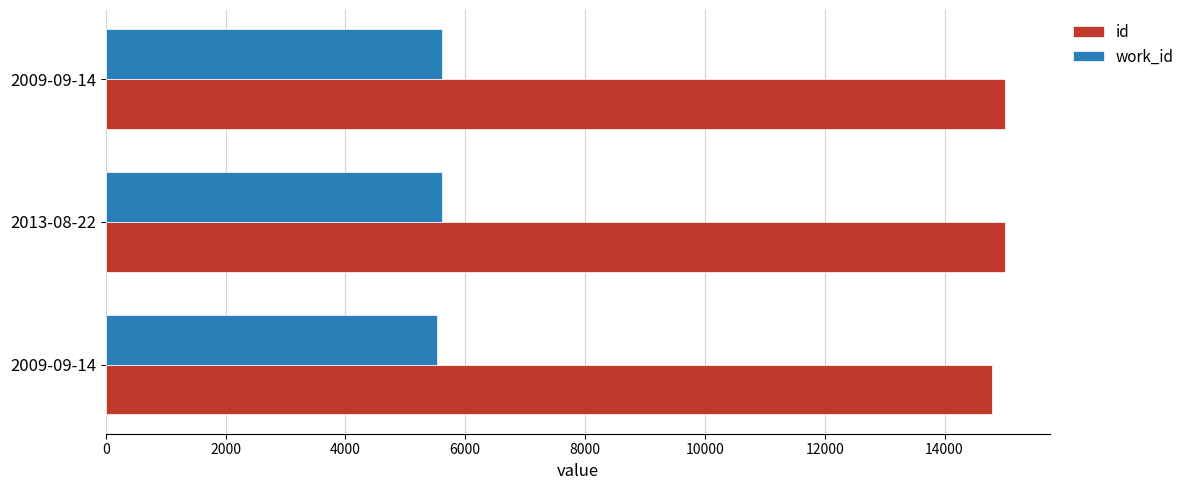

Reading left to right, what are all the values shown in this chart?

id: 14787	15004	15011
work_id: 5524	5614	5614